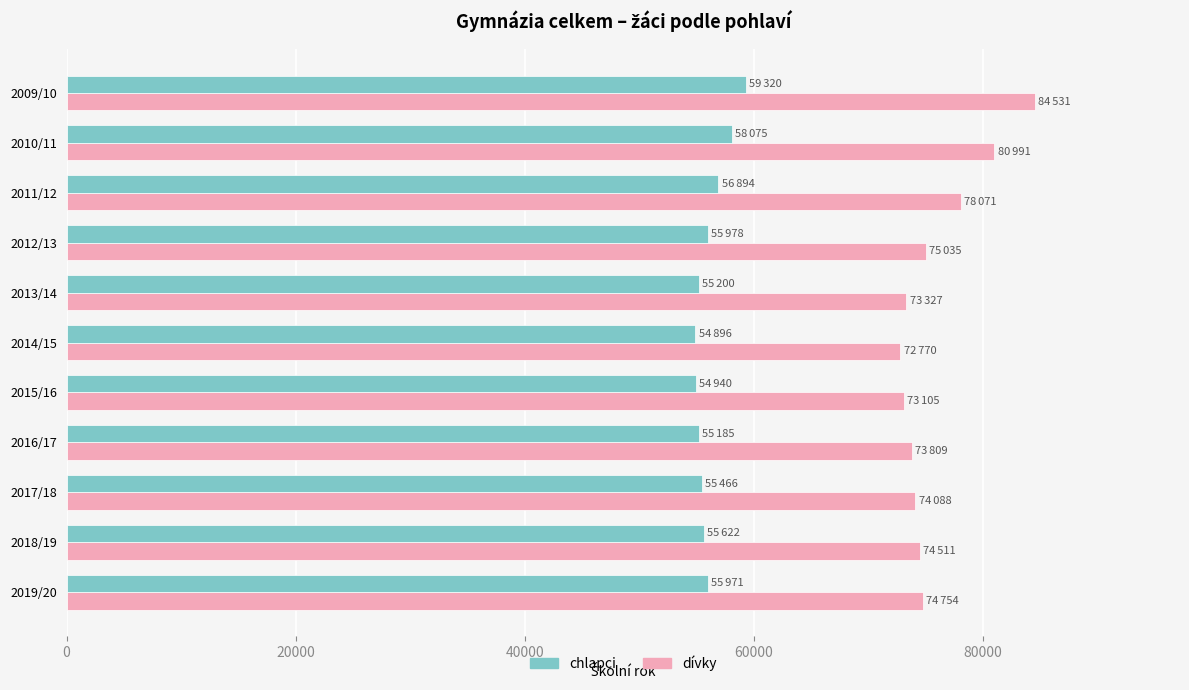

Rank the series by their maximum value, from lowest to highest.

chlapci, dívky